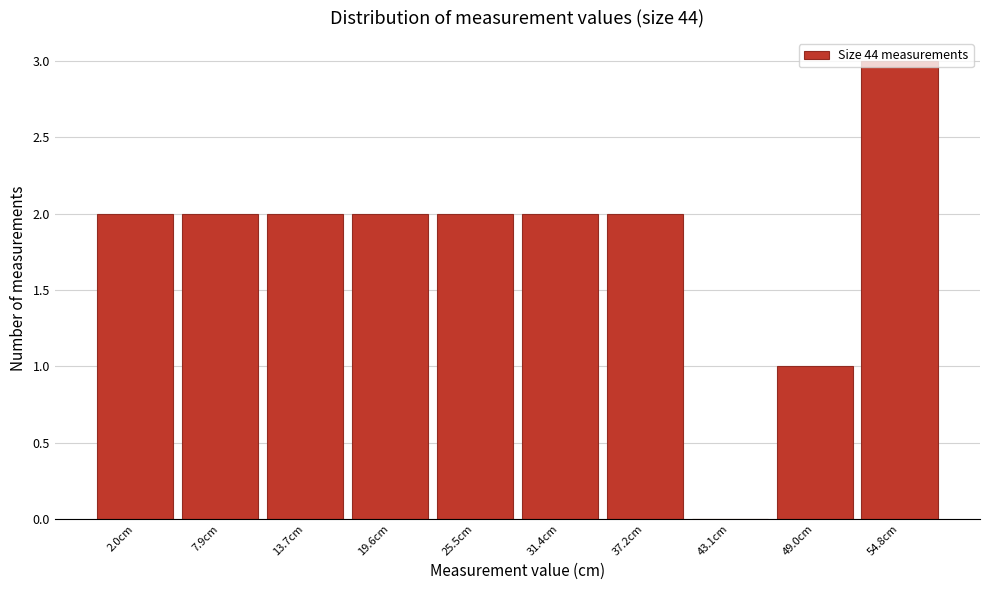

What is the ratio of the value at 2.0cm to the value at 31.4cm?

1.0